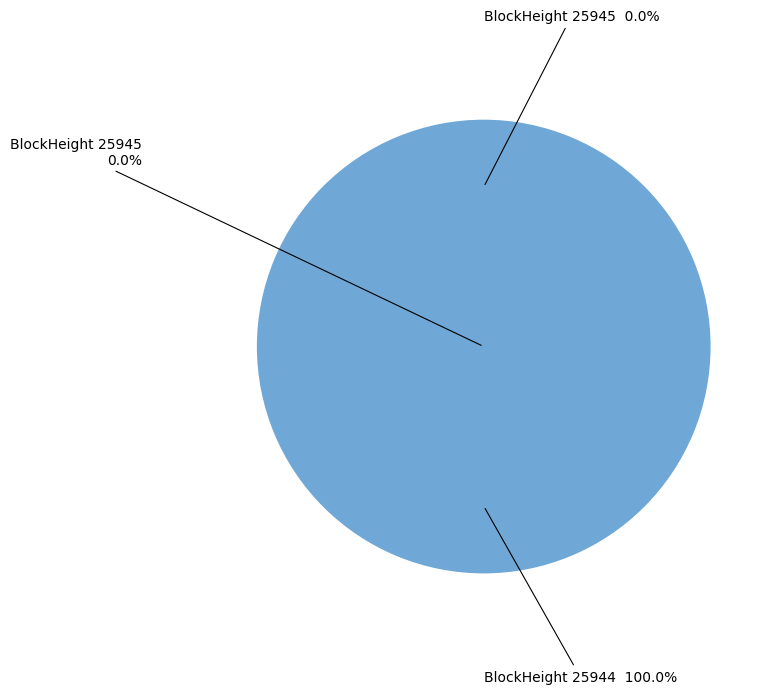

True or false: 25945 accounts for 15% of the total.

False